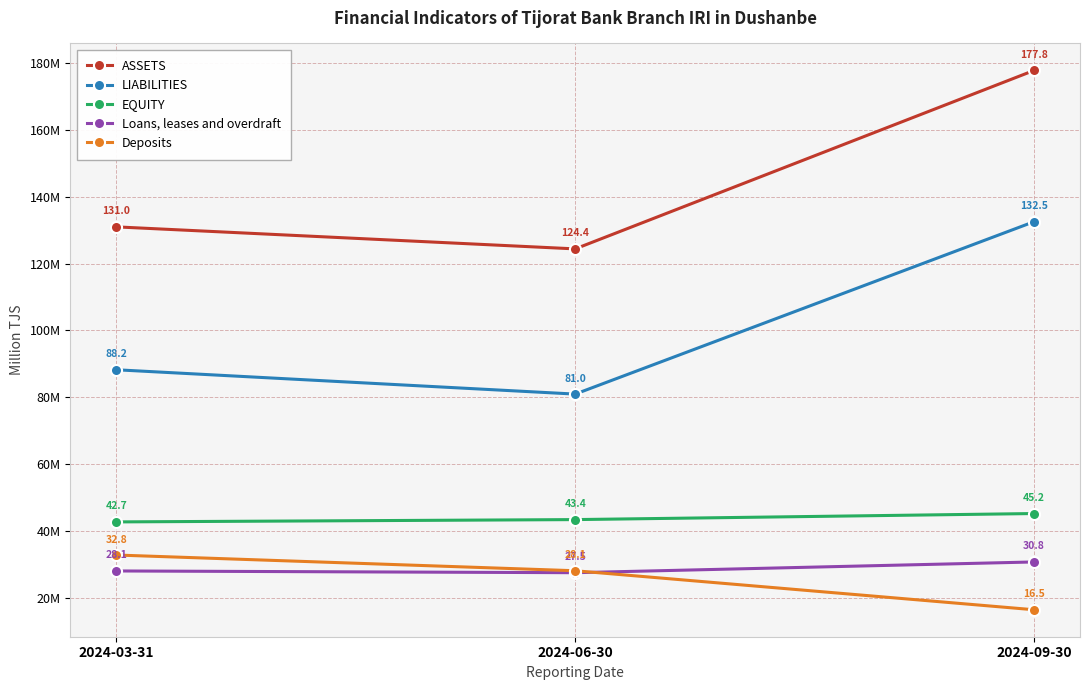

Which has a higher value, 2024-03-31 or 2024-06-30?

2024-03-31